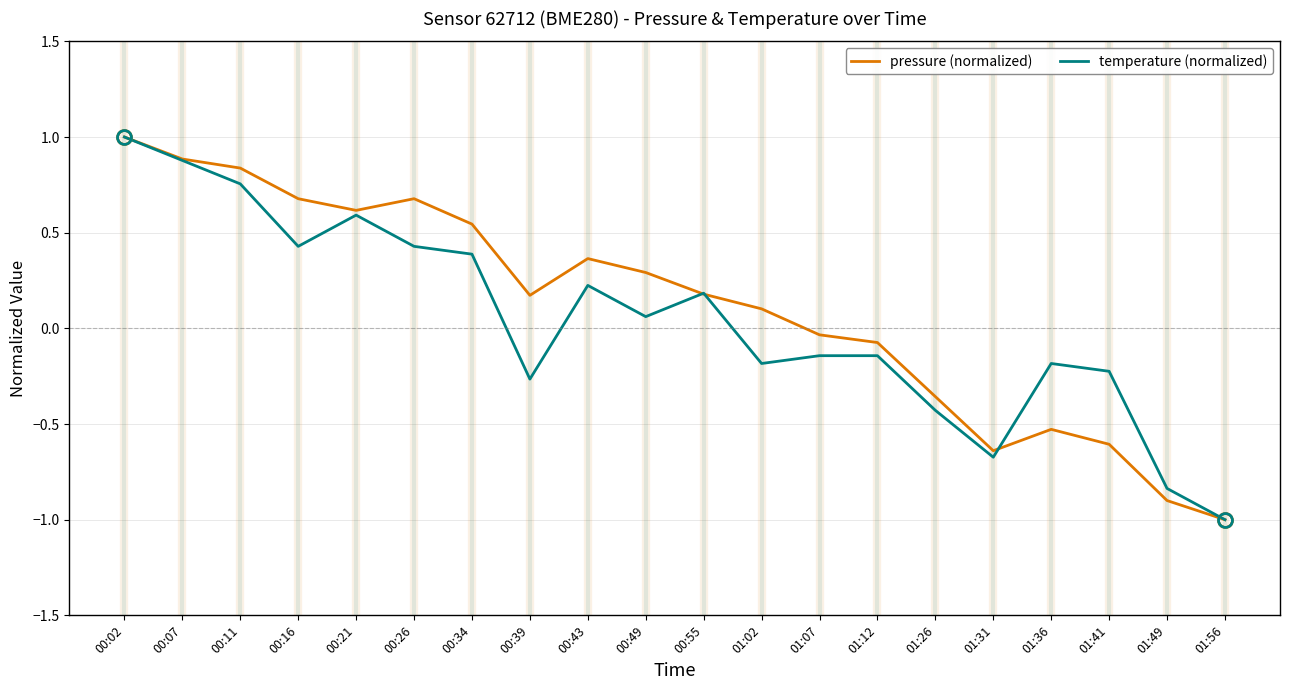

The value of temperature (normalized) at 00:07 is 0.9. True or false?

True